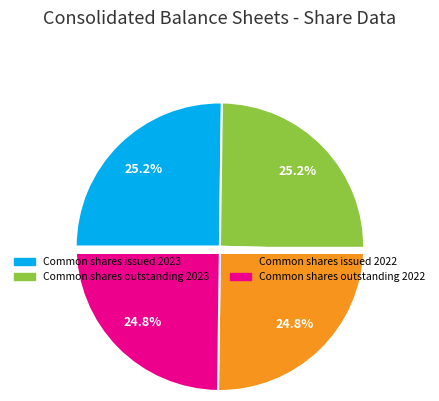

To the nearest percent, what portion does Common stock, shares issued (2023) represent?

25%